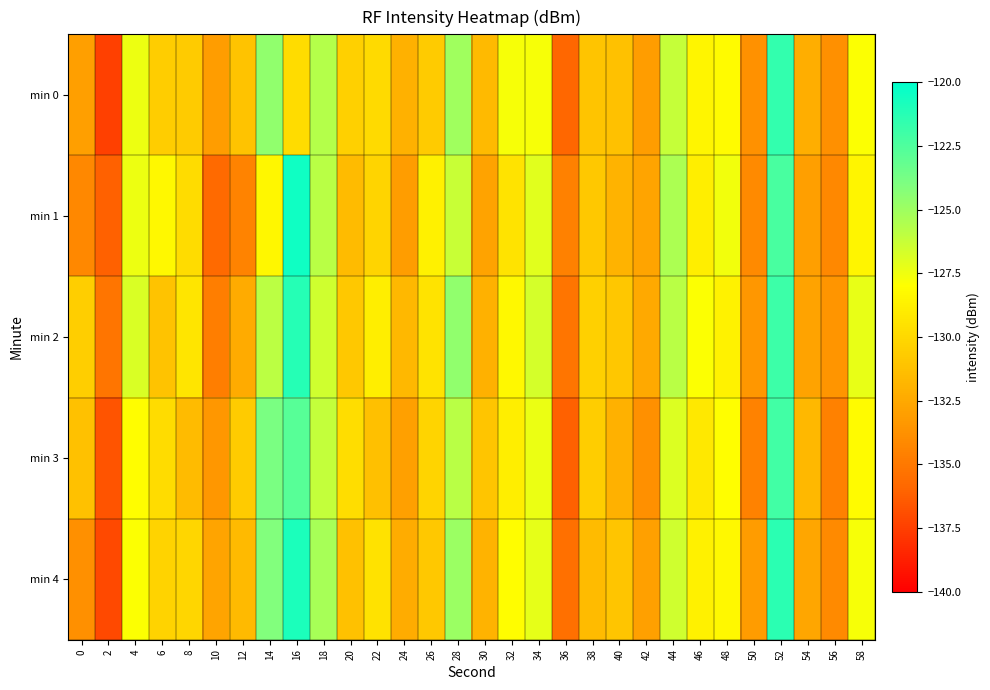

What is the minimum value shown in the chart?

-137.4